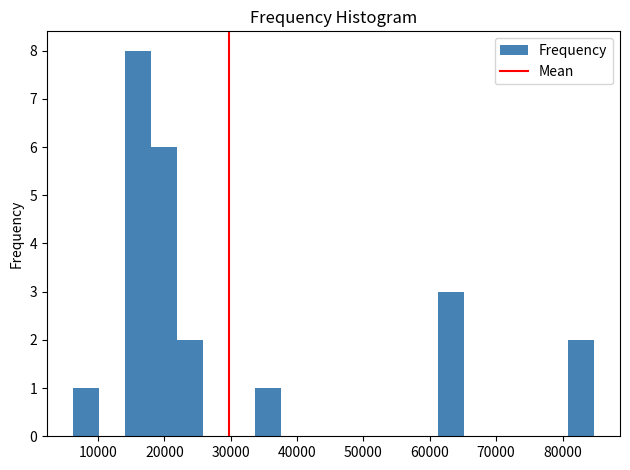

Around what value on the x-axis is the tallest bar? Give the approximate position of its centre, as read against the axis.

16000